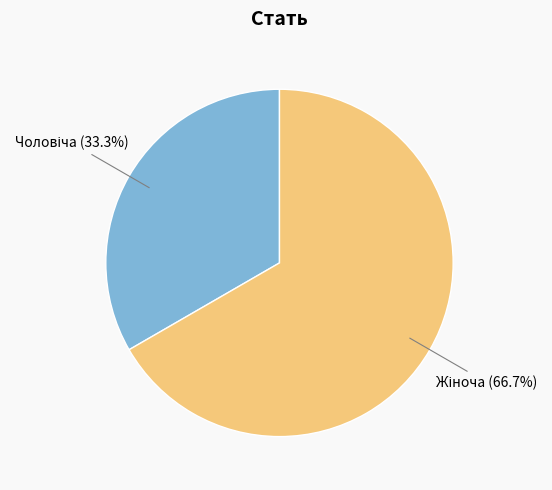

Is there any slice that represents more than half of the pie?

Yes